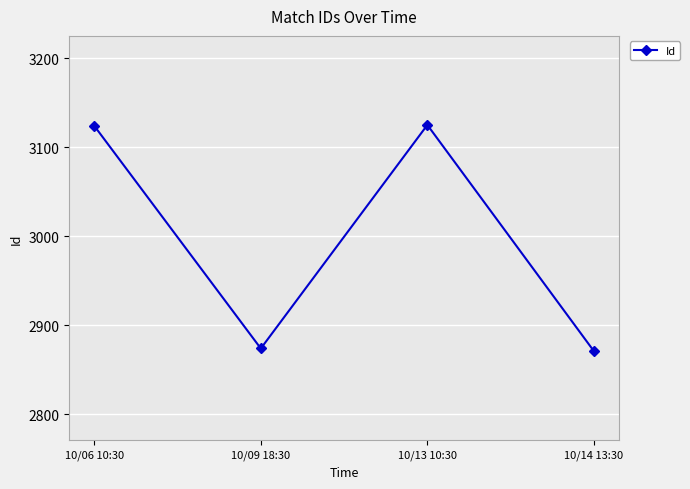

What is the change in value from 10/06 10:30 to 10/14 13:30?

-253